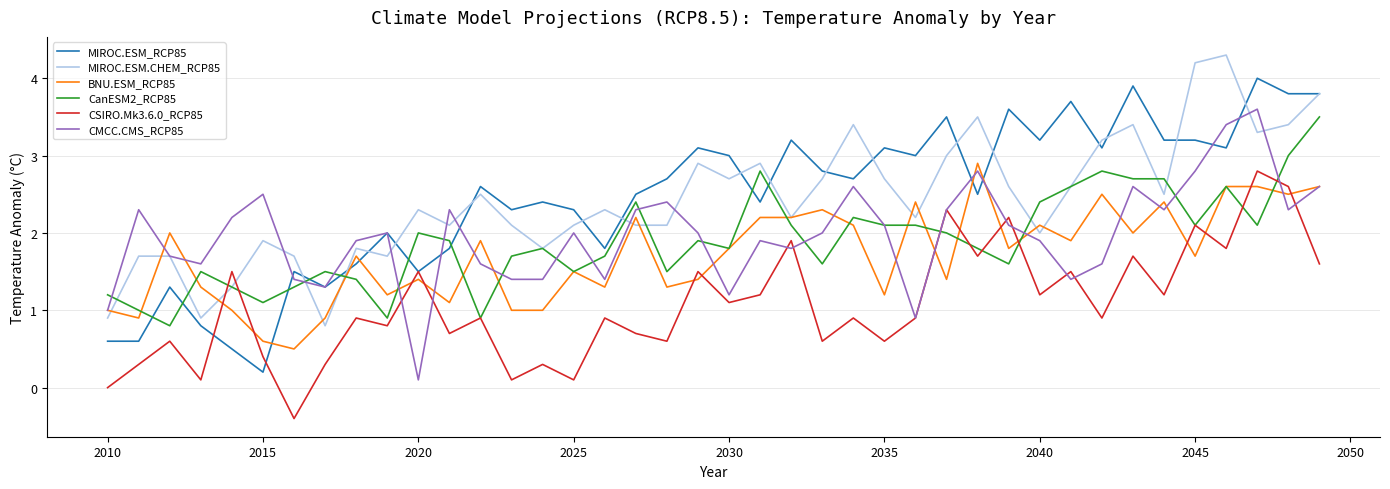

What is the smallest value displayed?

-0.4